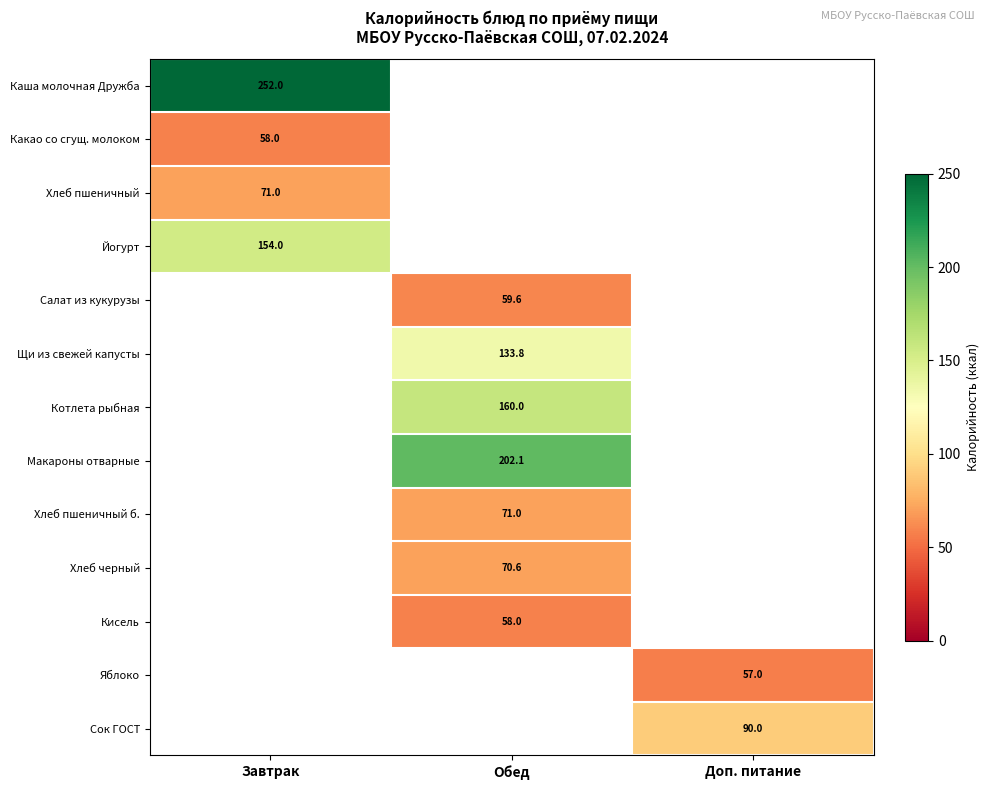

Is it true that Салат из кукурузы equals 59.6 at Обед?

True